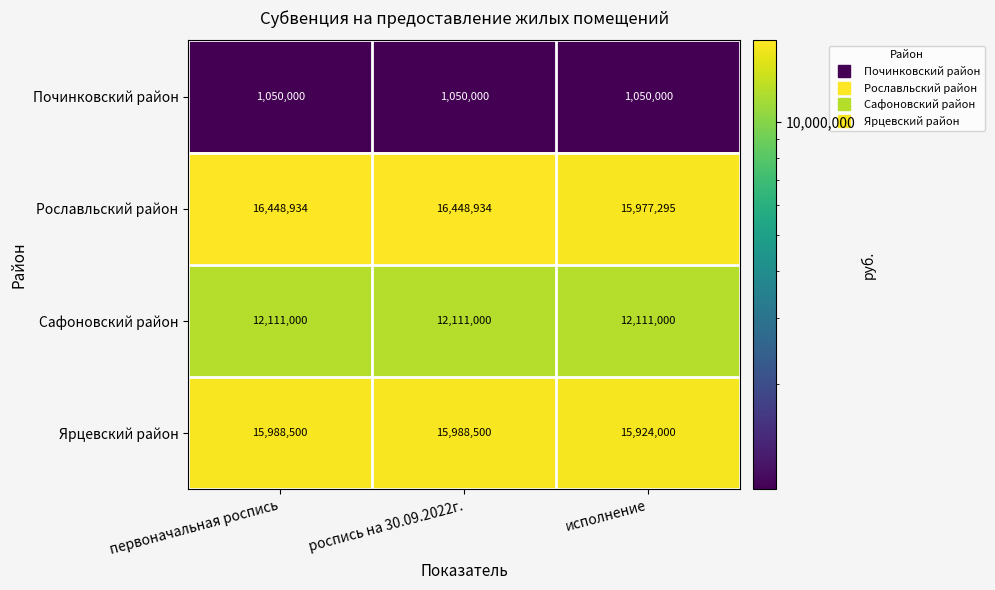

What is the difference between the Рославльский район values at исполнение and роспись на 30.09.2022г.?

471639